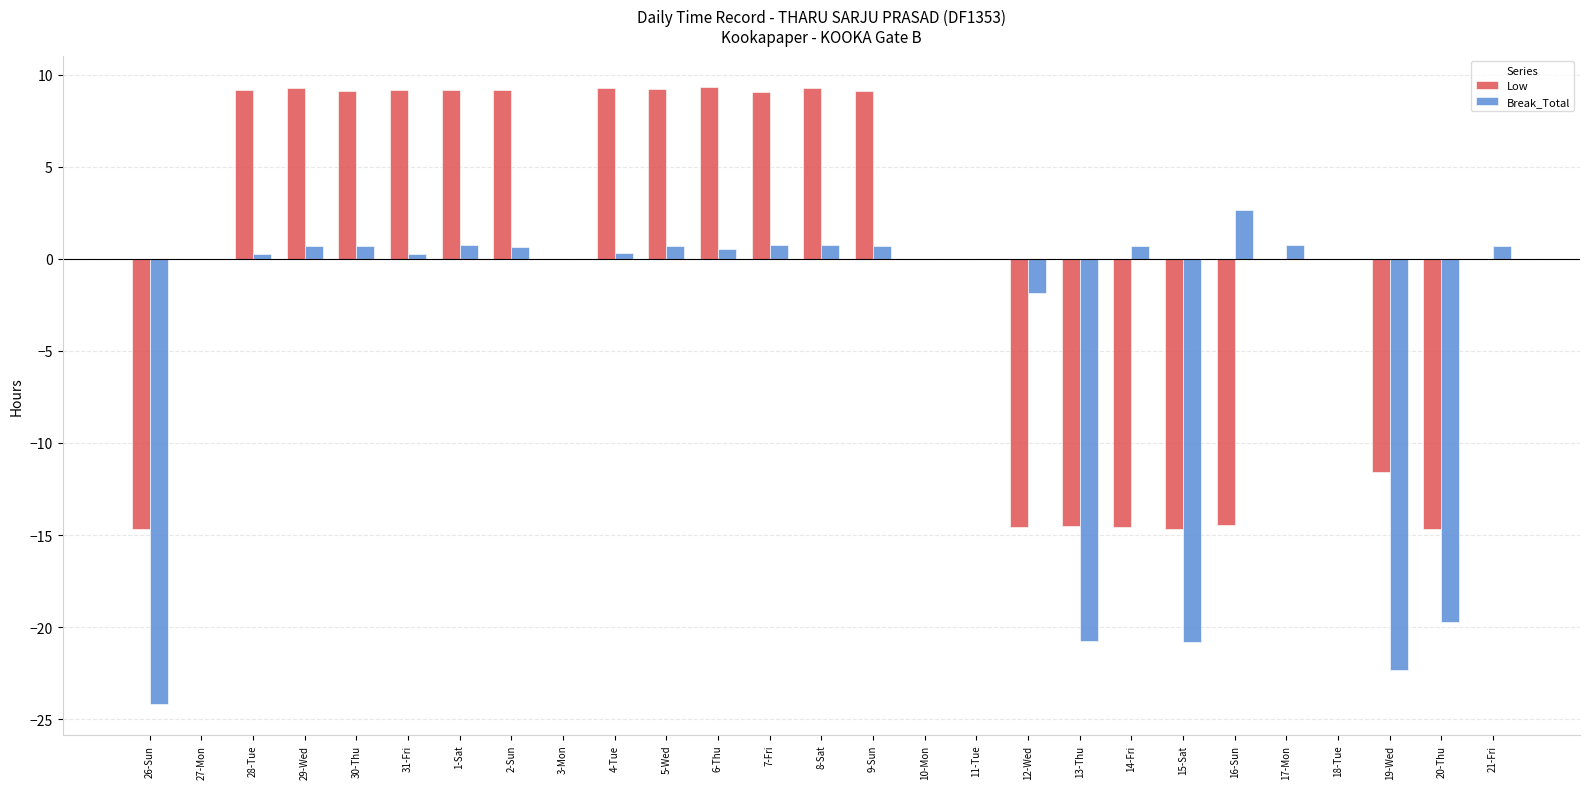

True or false: Low has a value of 12.3 at 2-Sun.

False